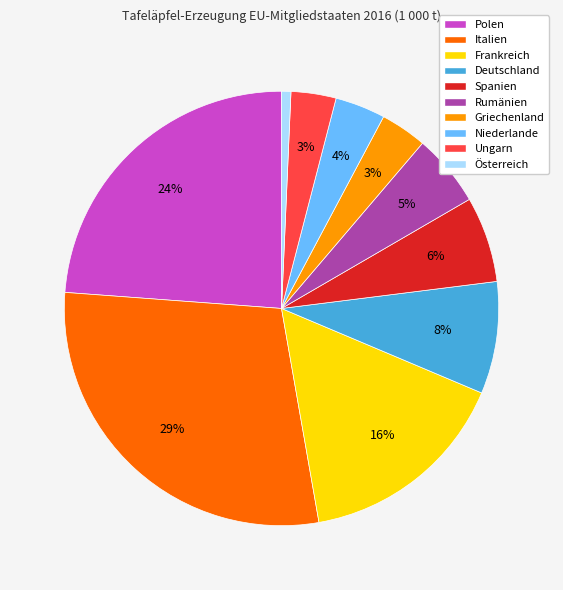

Between Griechenland and Polen, which is larger?

Polen